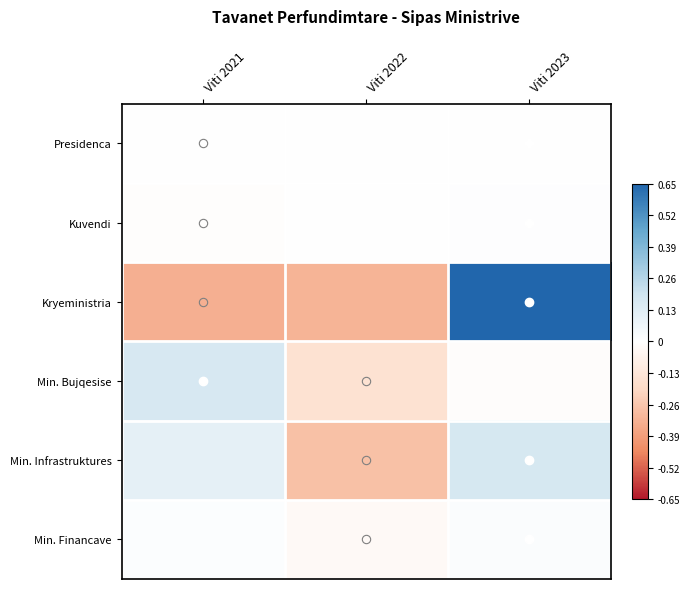

How many data points does each series have?

3